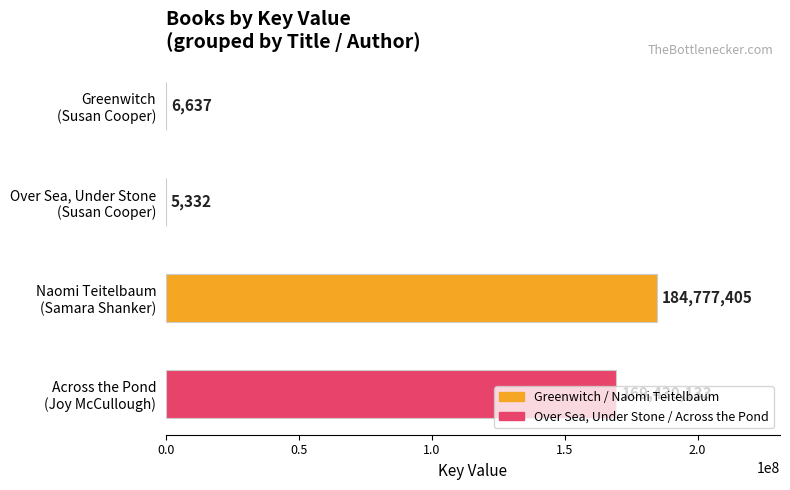

What is the greatest value displayed?

184777405